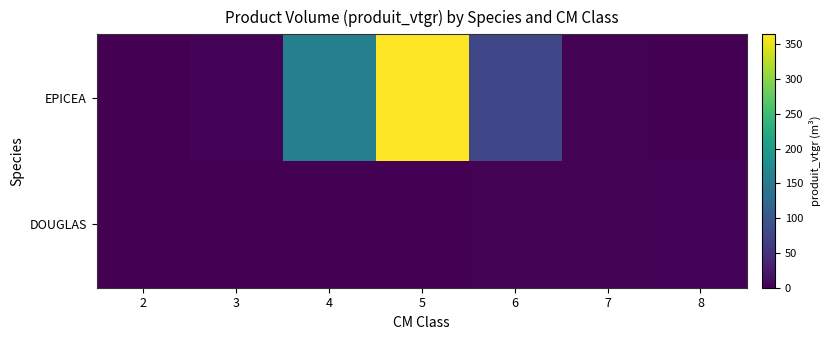

How many data points does each series have?

7